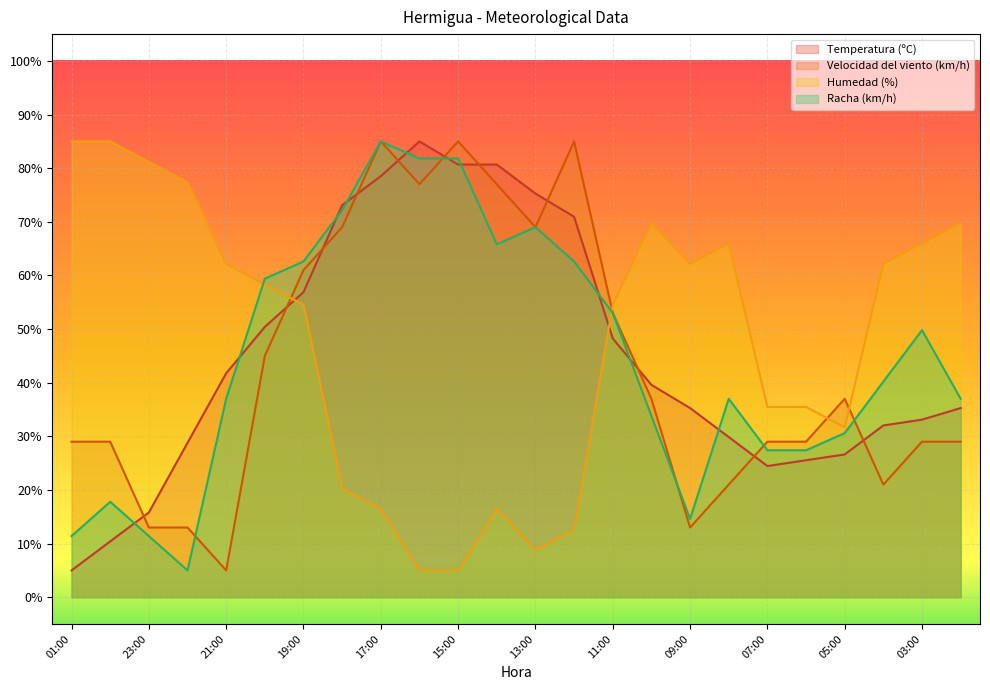

How many intersections are there between Velocidad del viento (km/h) and Temperatura (ºC)?

11